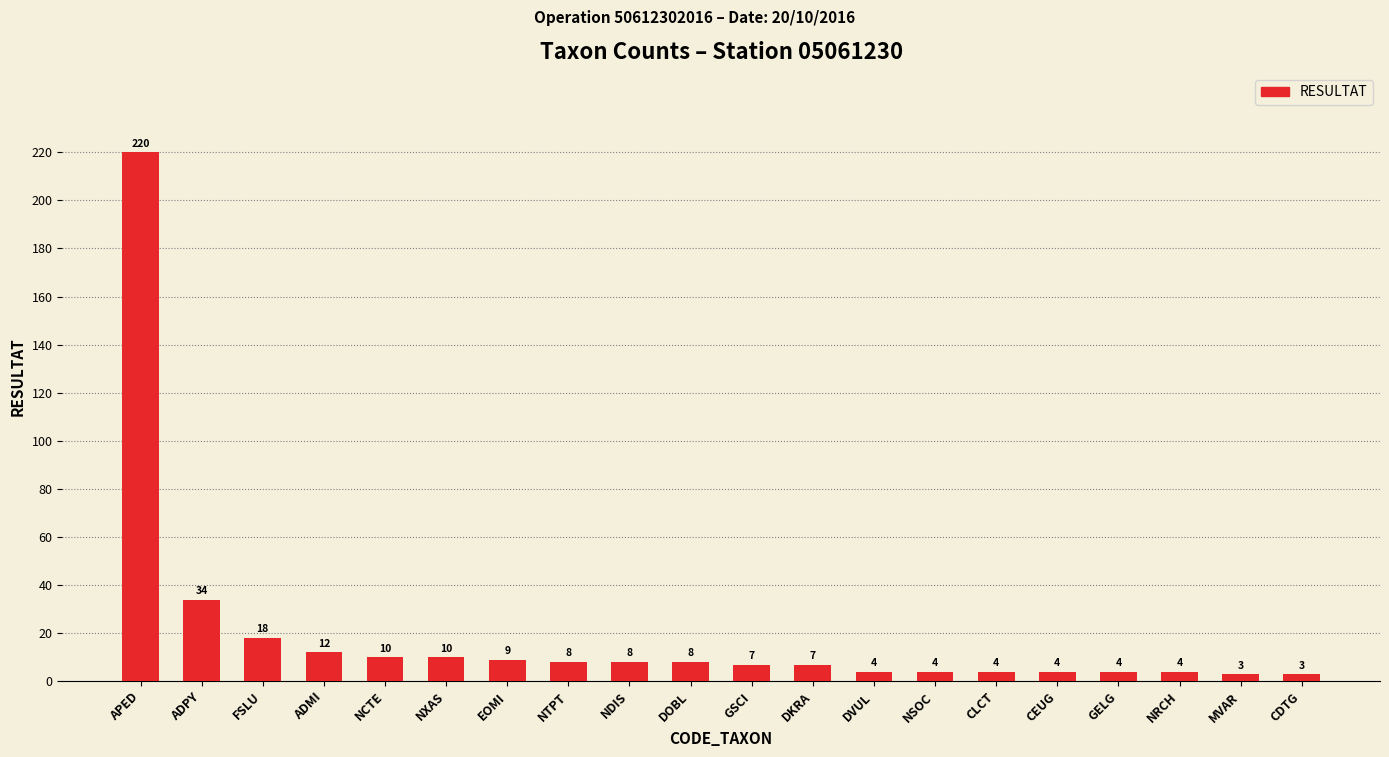

At which label is the value closest to 111?

ADPY